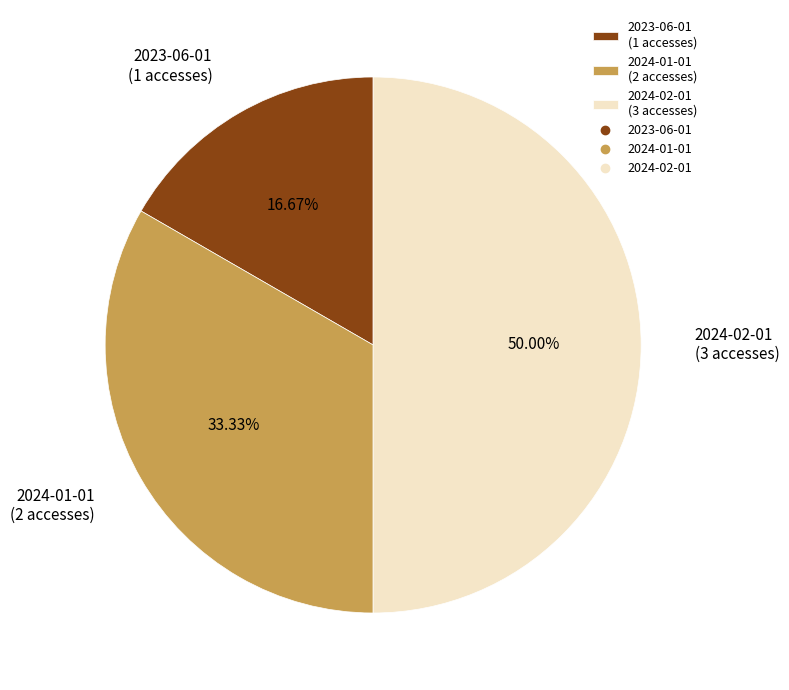

What percentage is the 2023-06-01 slice, to the nearest percent?

17%